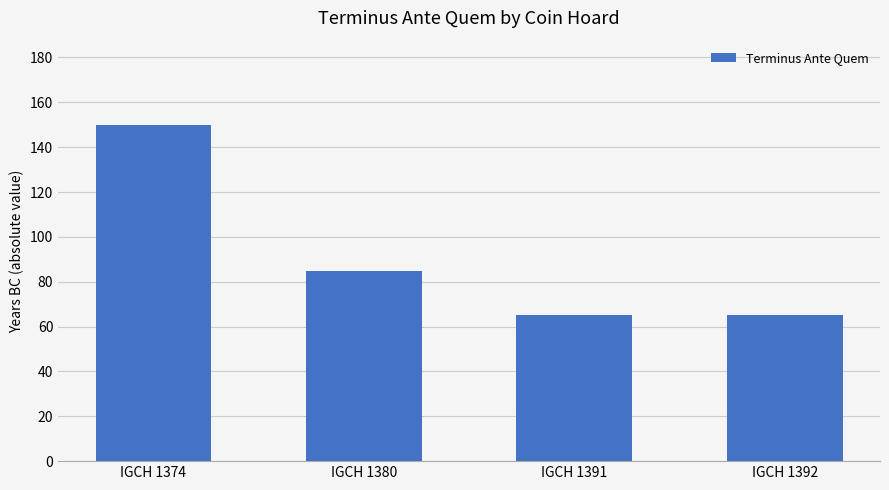

What is the value of the 1st bar from the left?

150